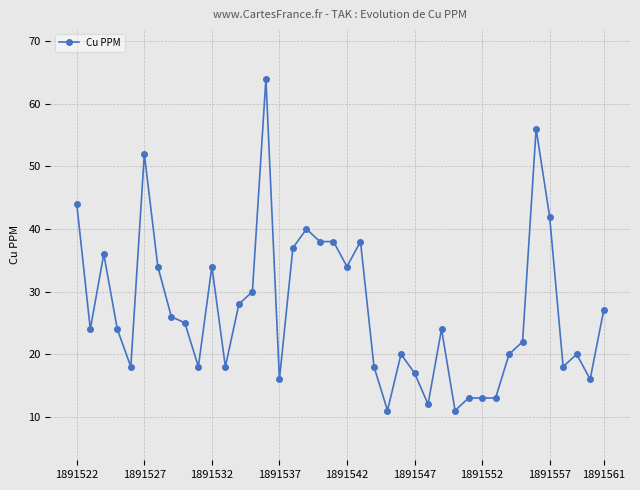

True or false: there are more than 1 points higher than both neighbors.

True